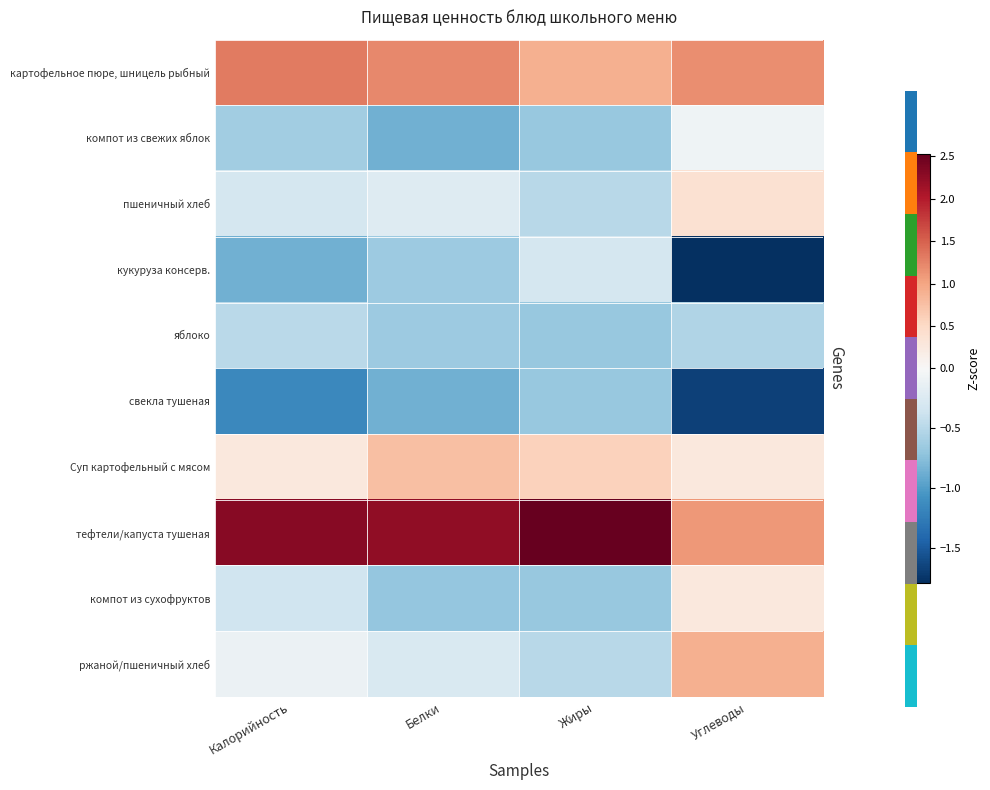

At Углеводы, list the series in order from smallest to largest.

кукуруза консерв., свекла тушеная, яблоко, компот из свежих яблок, Суп картофельный с мясом, компот из сухофруктов, пшеничный хлеб, ржаной/пшеничный хлеб, тефтели/капуста тушеная, картофельное пюре, шницель рыбный